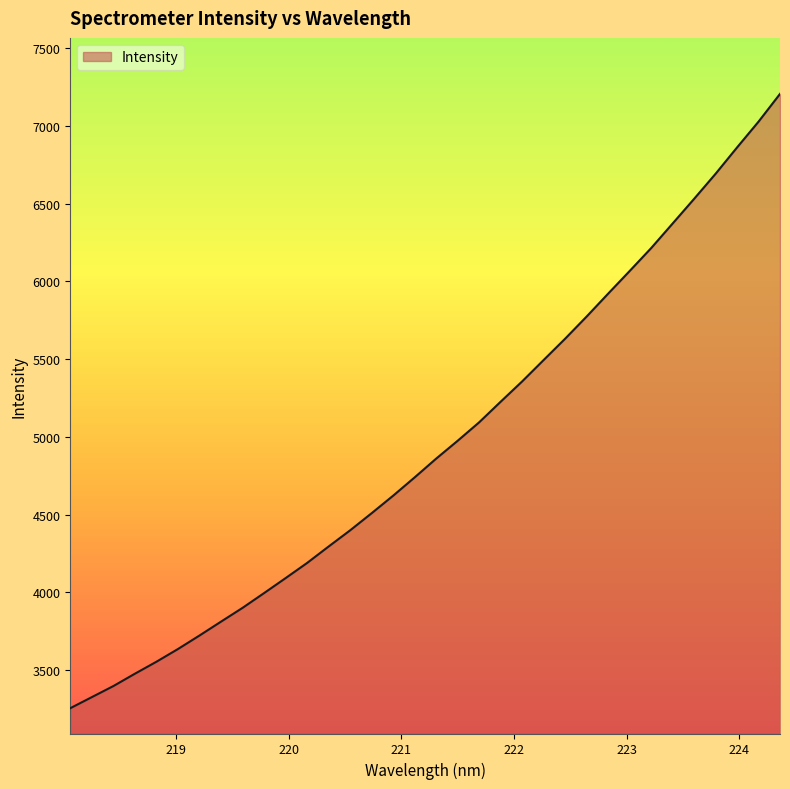

What is the difference between the second highest and second lowest values?

3700.9